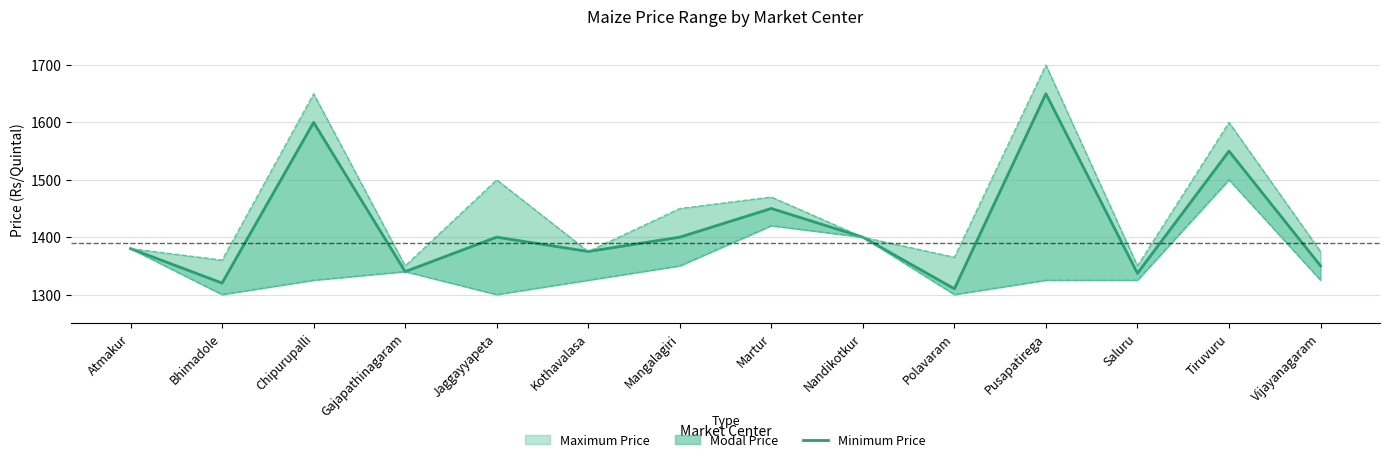

What is the sum of all Min Price values?

18915